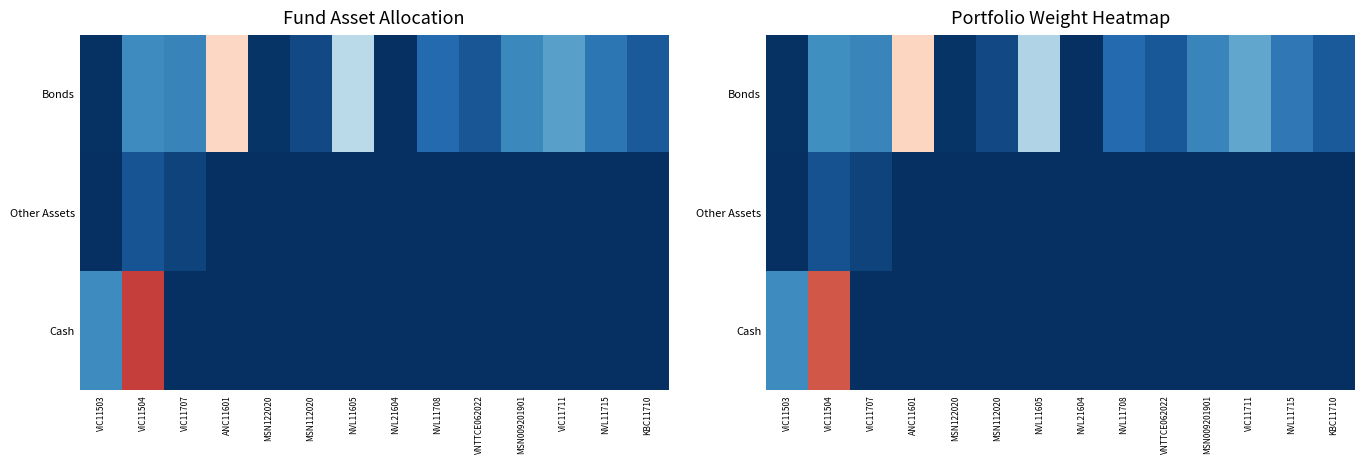

At which label is Bonds closest to 0?

NVL21604